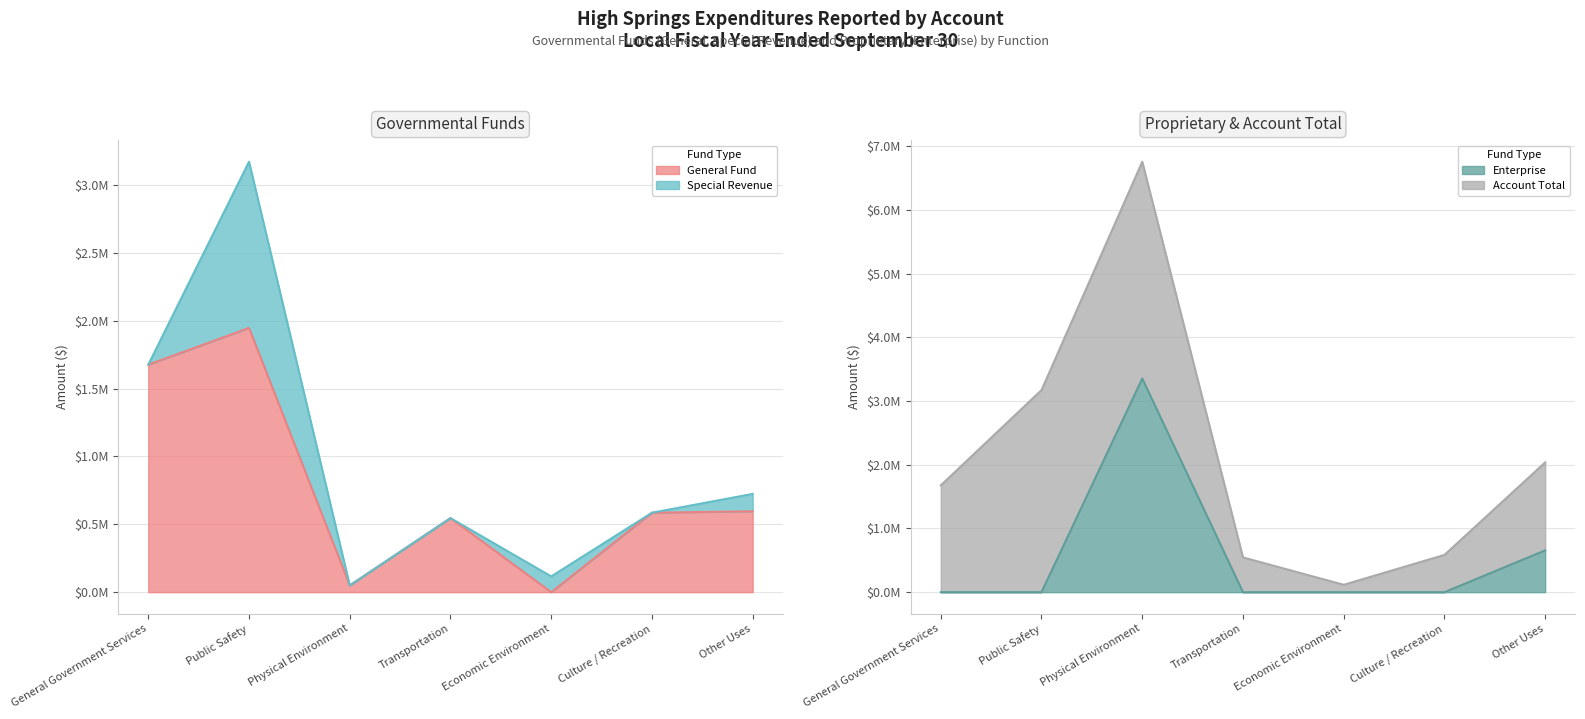

The General Fund series shows 1041293 at Culture / Recreation. True or false?

False